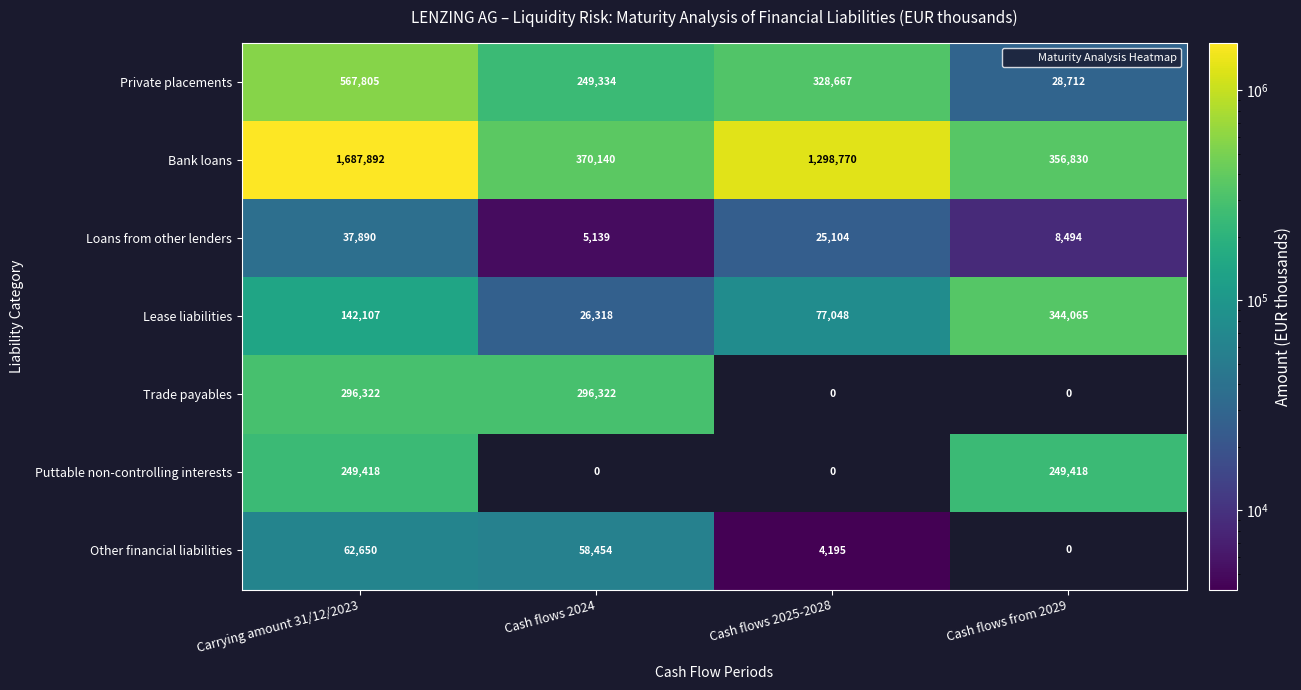

Which category has the highest value across all series?

Carrying amount 31/12/2023